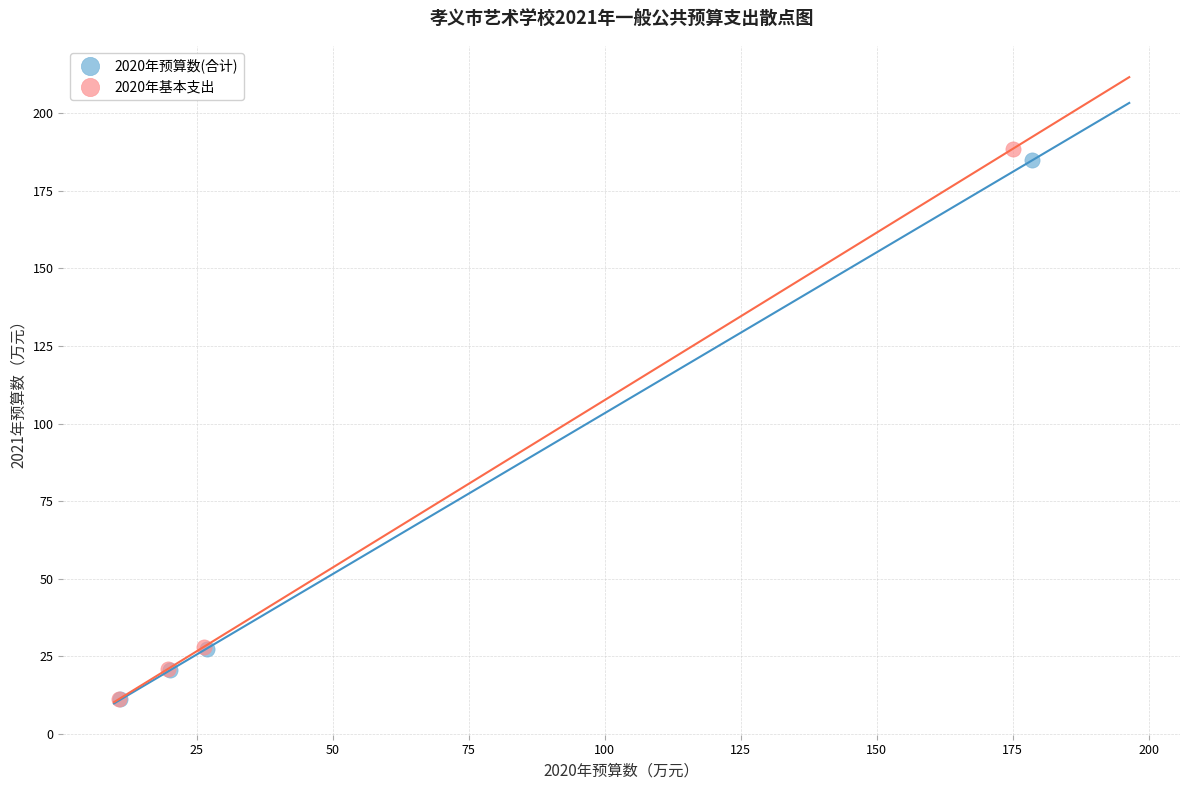

Which series has the largest Y range (max minus min)?

2020年基本支出